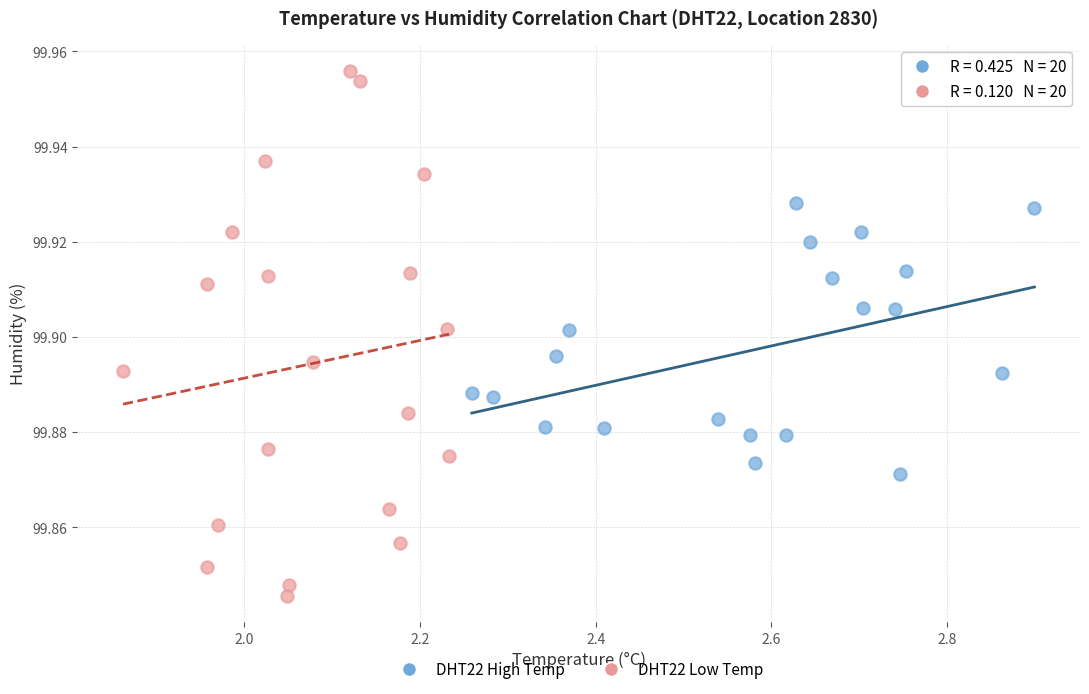

Which series contains the highest Y value?

DHT22 Low Temp